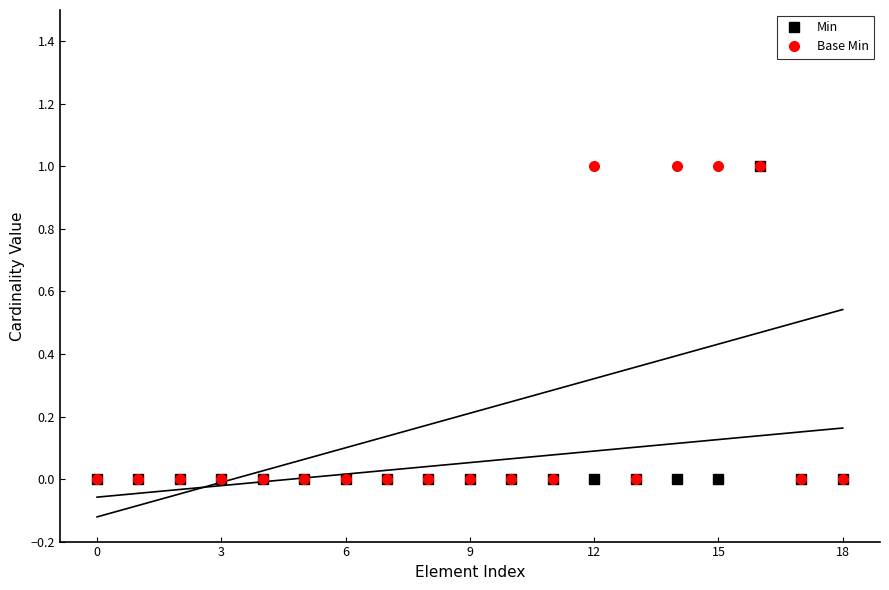

Is it true that Base Min equals 0 at 8?

True